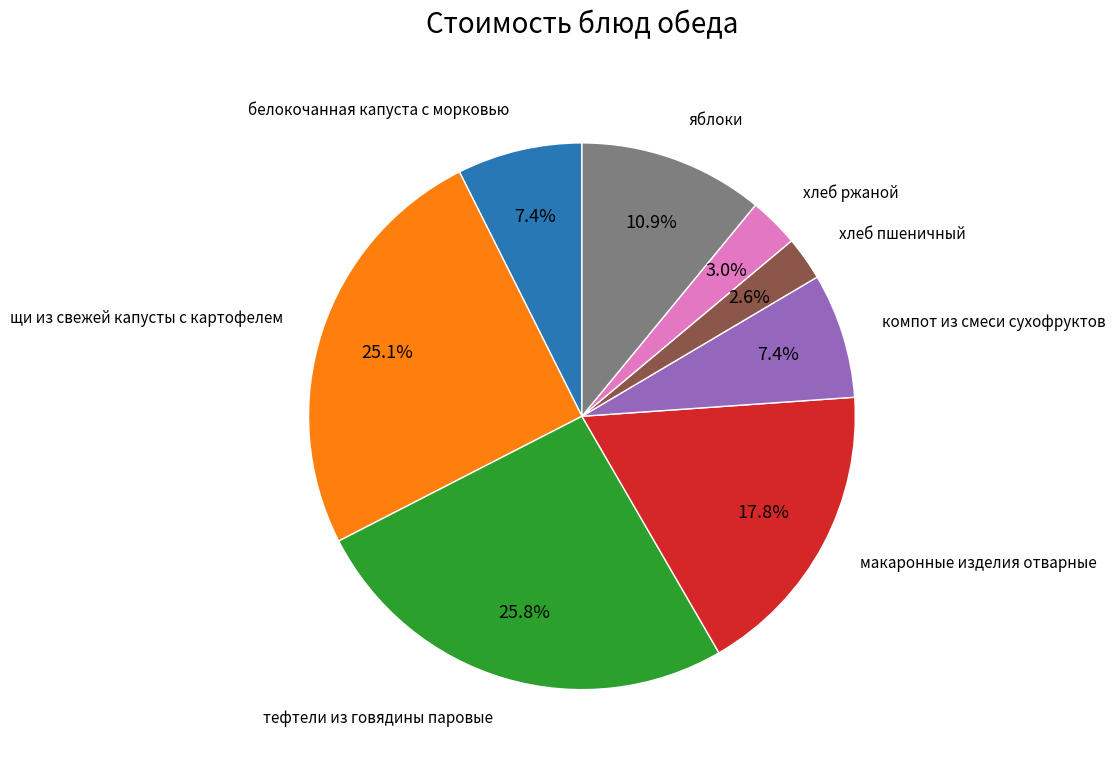

Does any single category account for the majority?

No